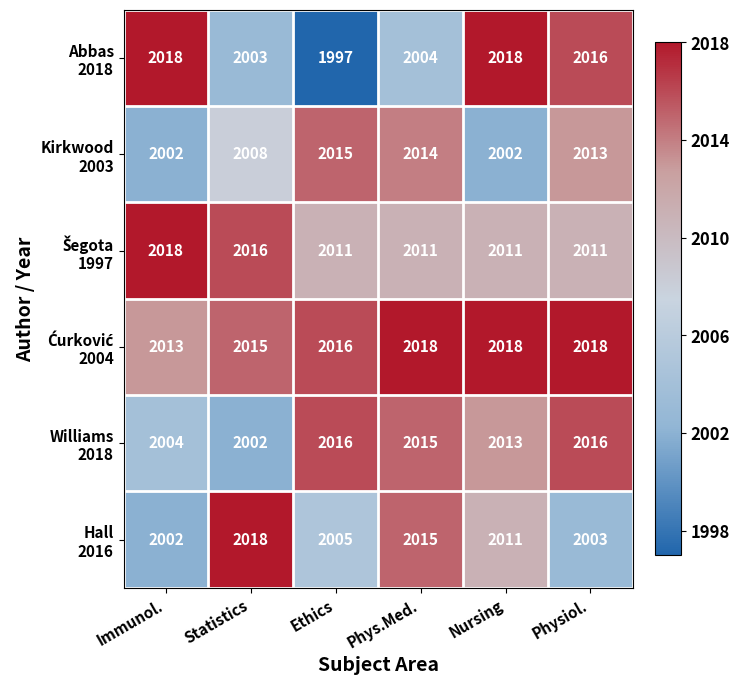

What is the smallest value displayed?

1997